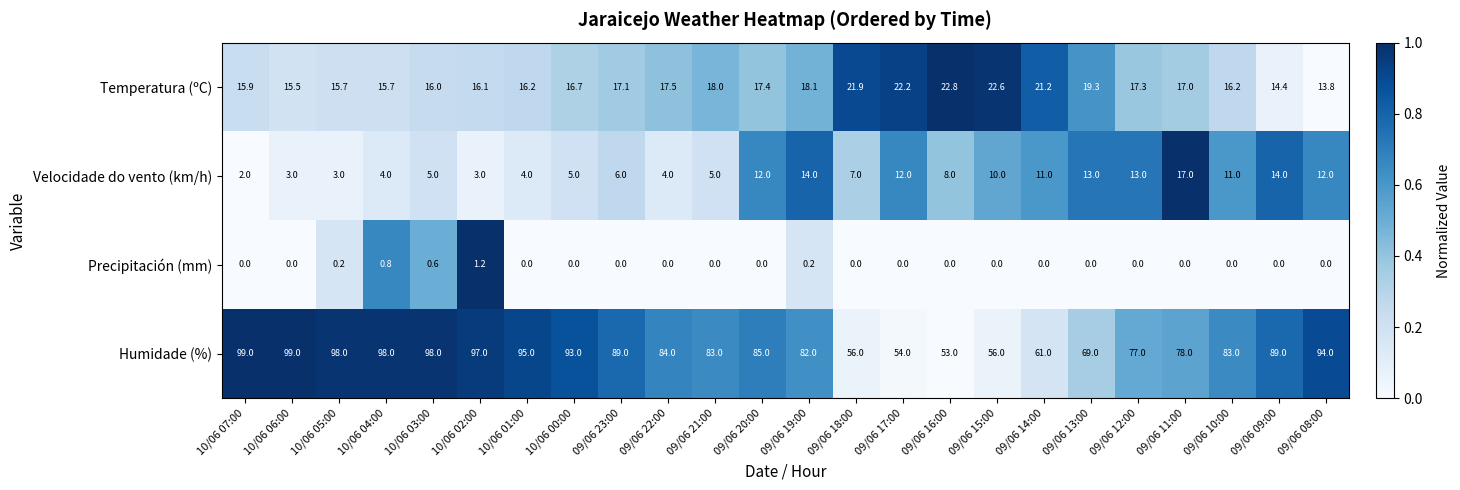

At how many categories does at least one series exceed 0?

24